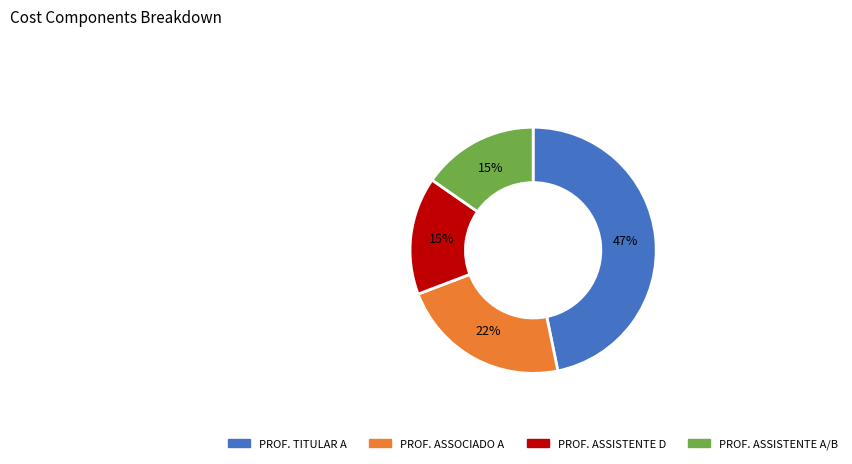

Which category has the biggest portion of the pie?

PROF. TITULAR A